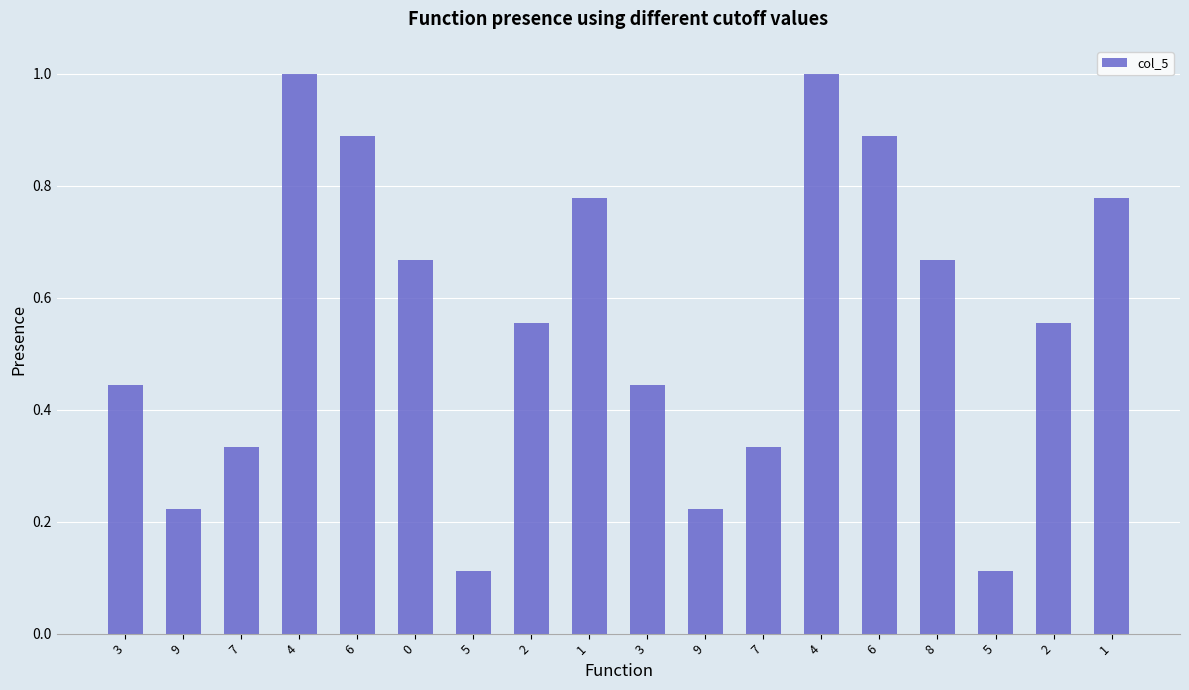

Which has a higher value, 6 or 5?

6